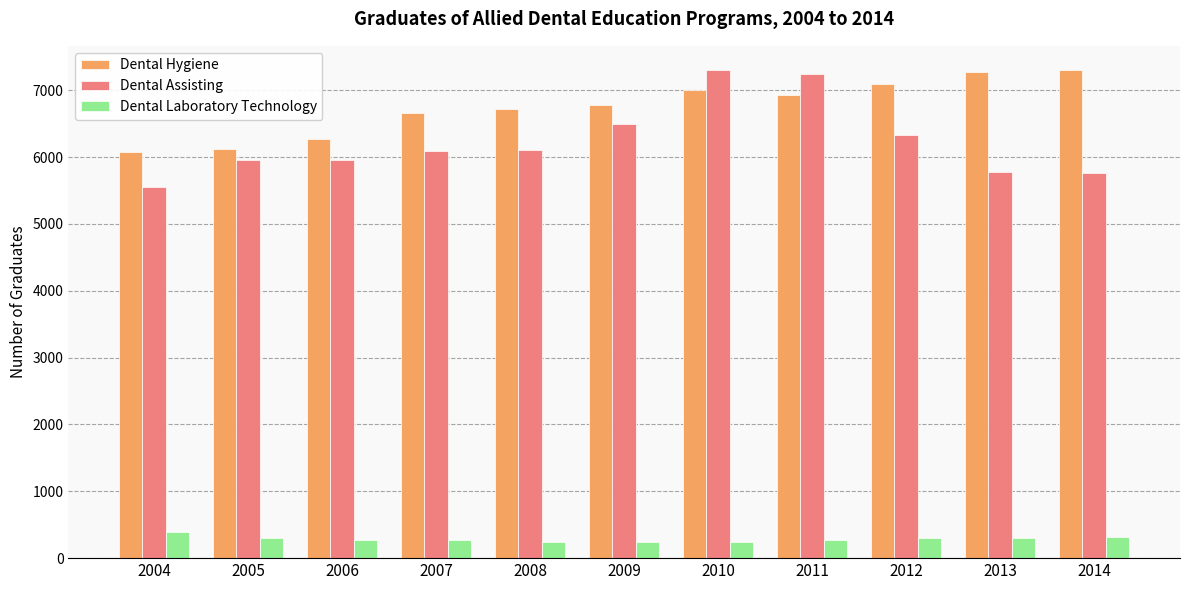

What are all the series names shown in the legend?

Dental Hygiene, Dental Assisting, Dental Laboratory Technology